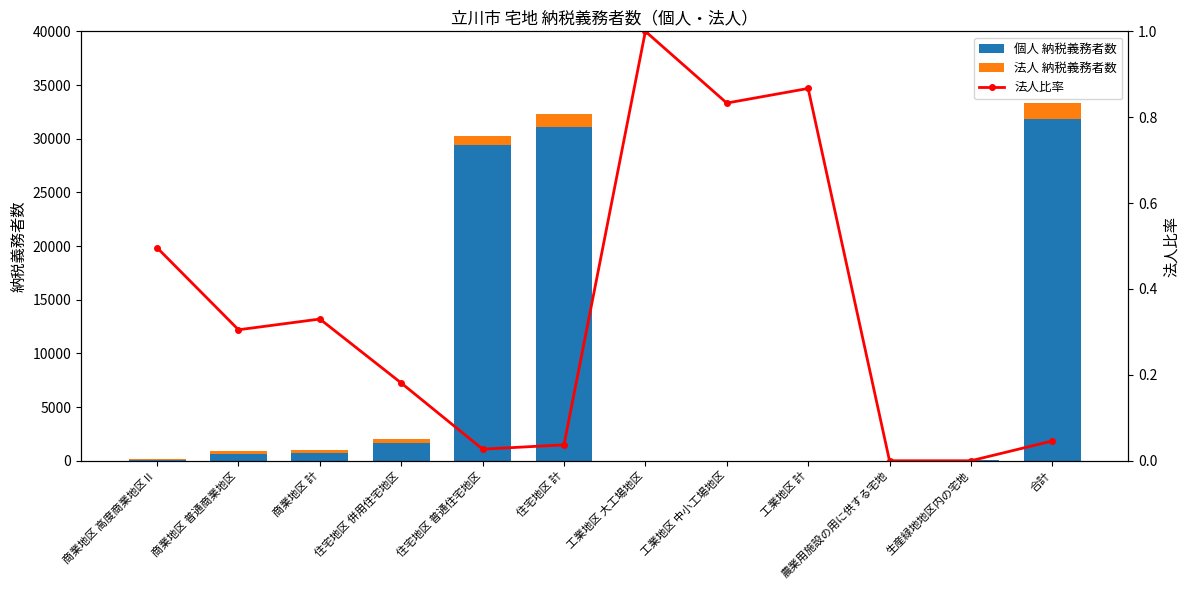

What position from the right is 工業地区 大工場地区?

6